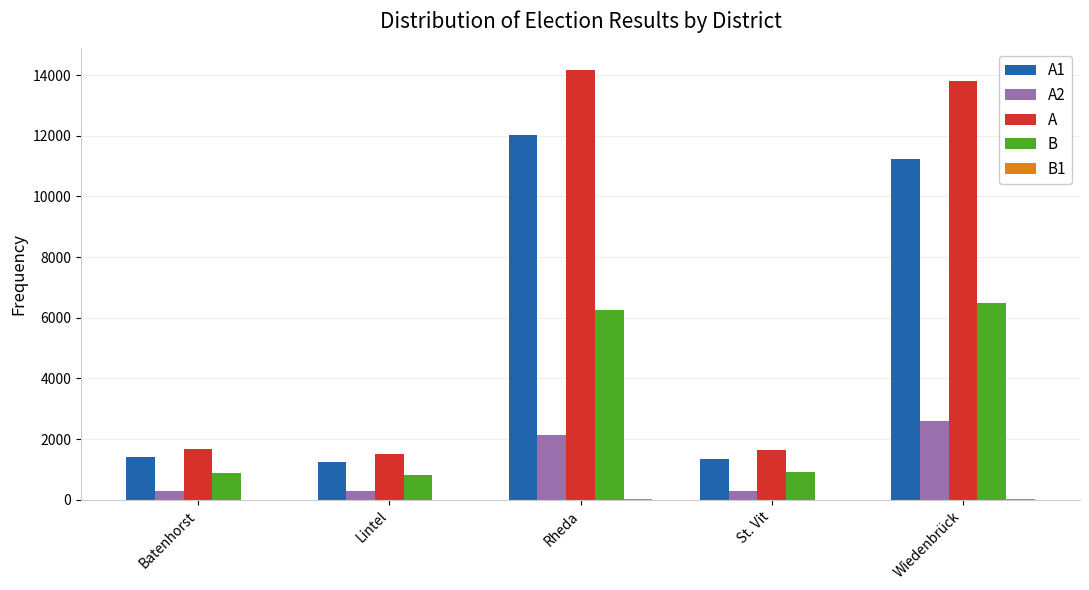

Which series has the largest total across all categories?

A